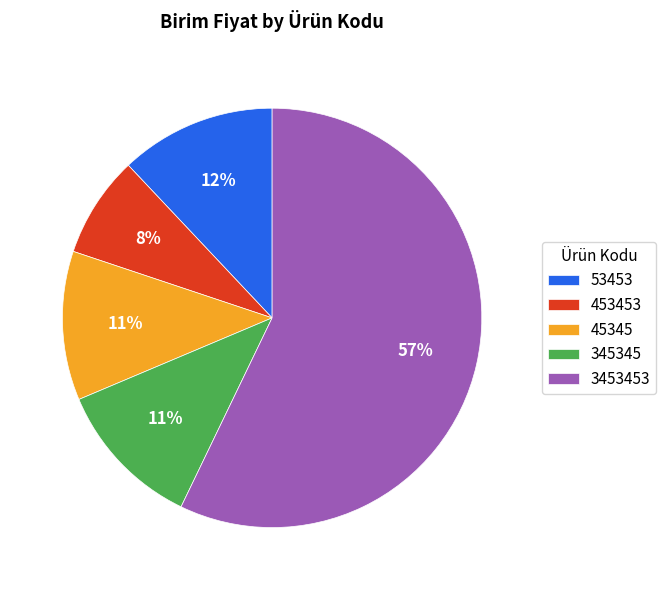

What is the majority slice?

3453453